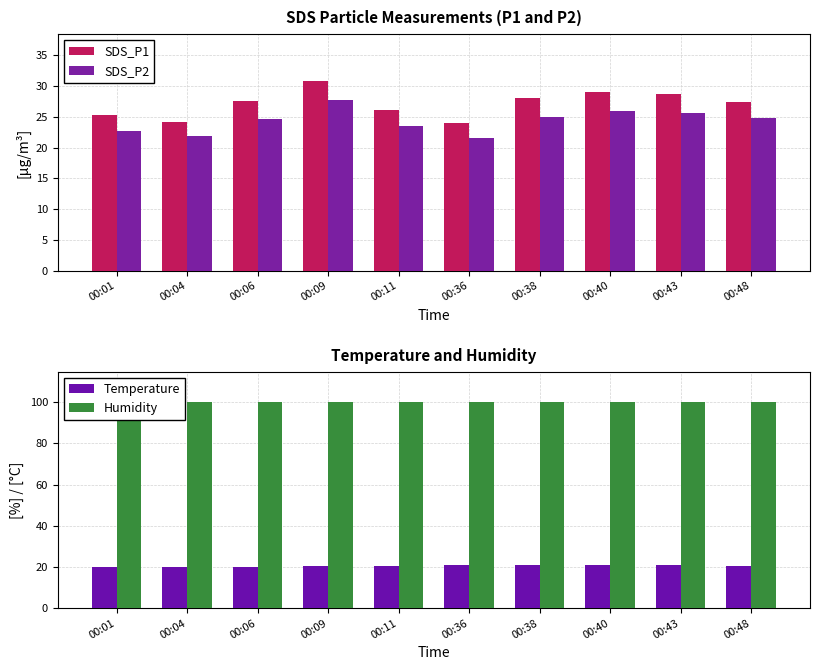

What is the sum of the SDS_P1 values at 00:43 and 00:01?

54.0